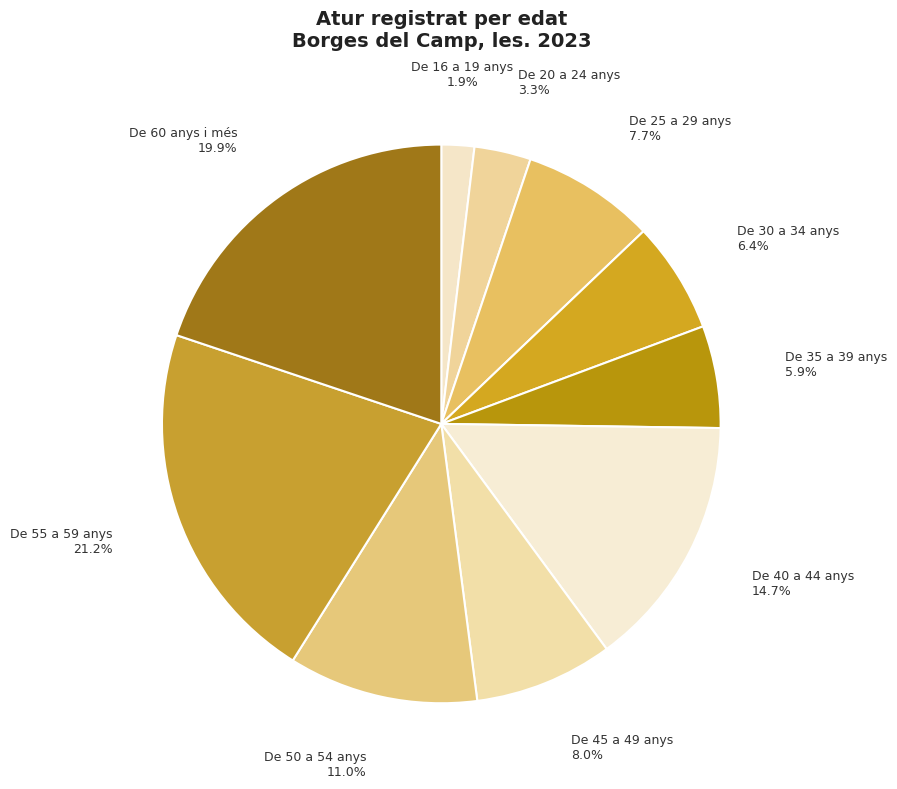

To the nearest percent, what is the combined percentage of De 30 a 34 anys and De 45 a 49 anys?

14%